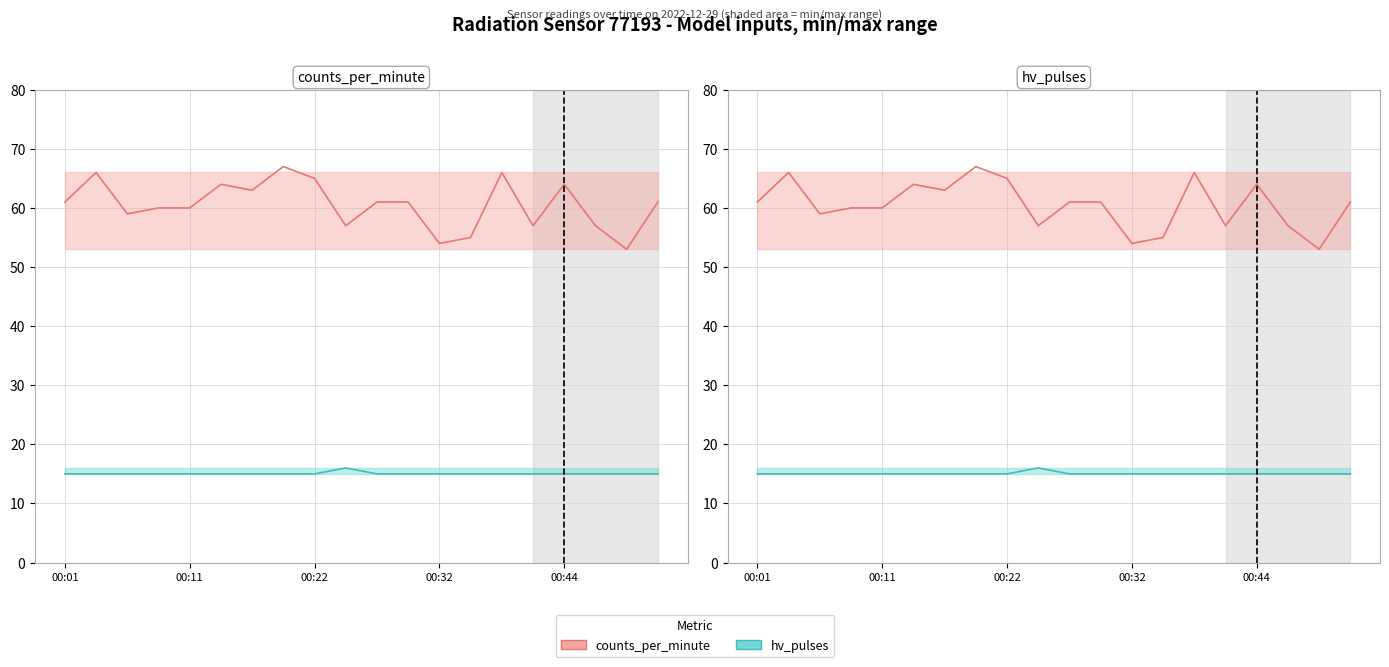

Which series changed the most between 00:11 and 17?

counts_per_minute